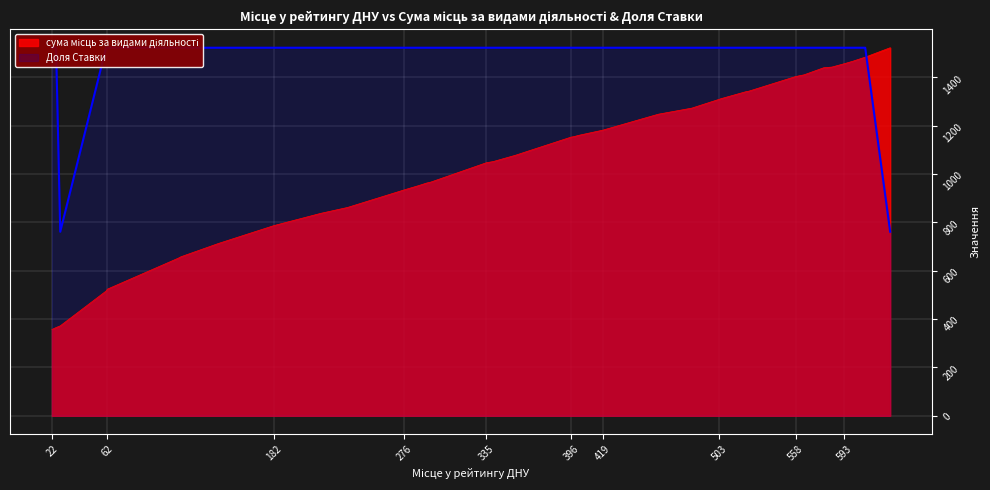

The value of Доля Ставки at 524 is 2396.8. True or false?

False